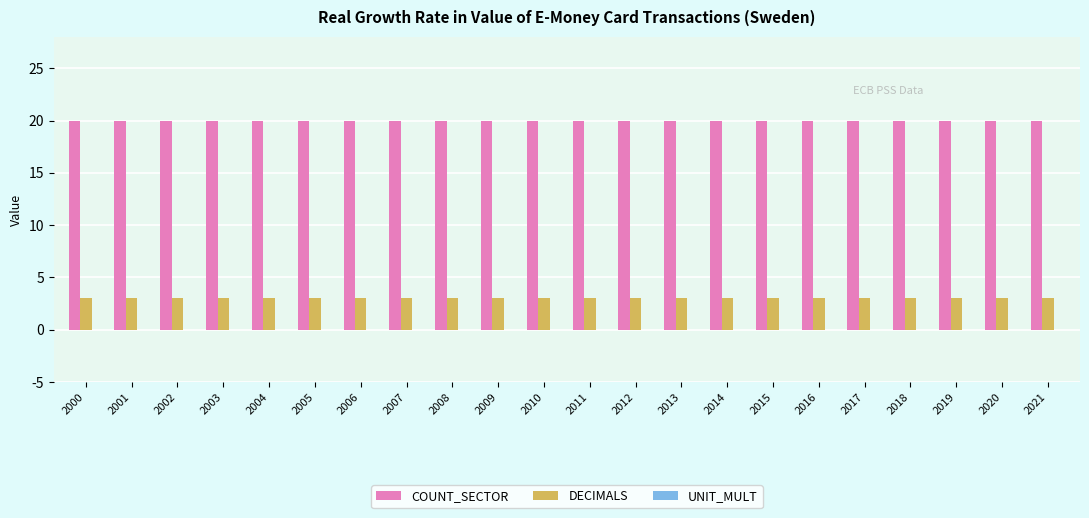

The DECIMALS series shows 1 at 2016. True or false?

False